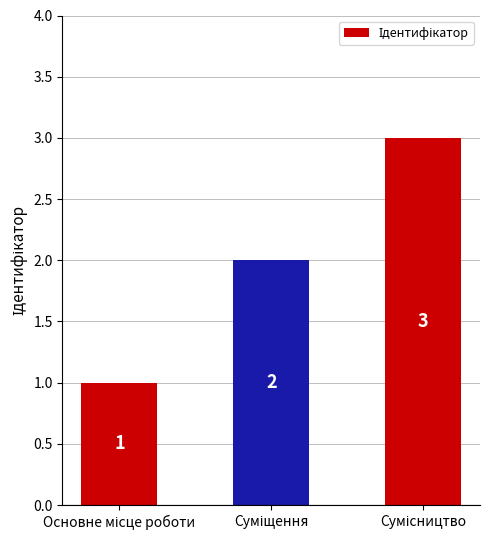

What is the maximum value shown in the chart?

3